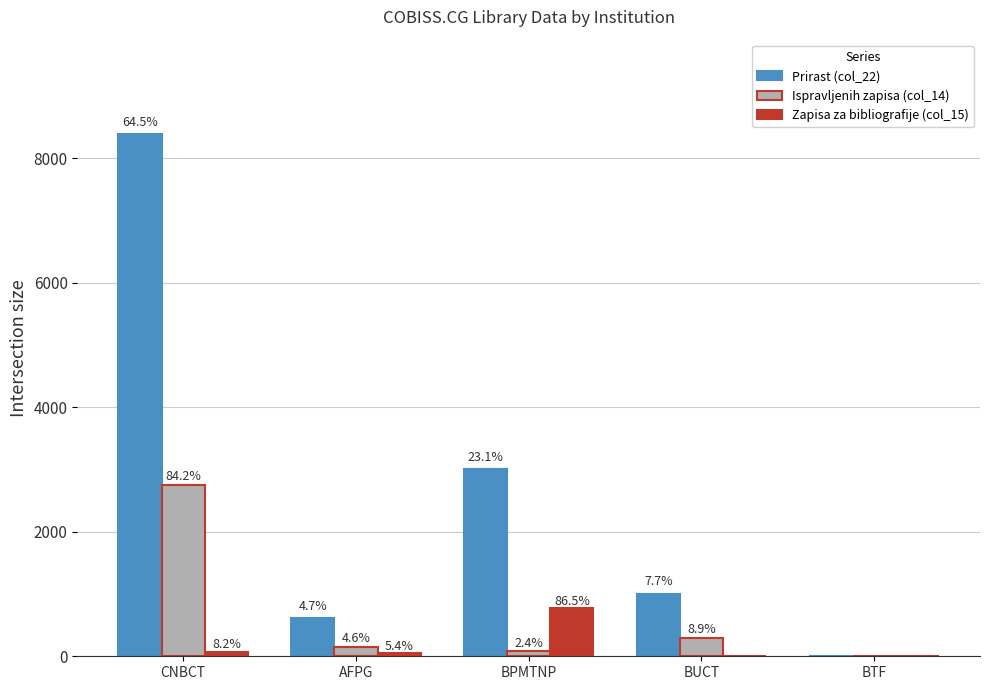

What are all the series names shown in the legend?

Prirast (col_22), Ispravljenih zapisa (col_14), Zapisa za bibliografije (col_15)